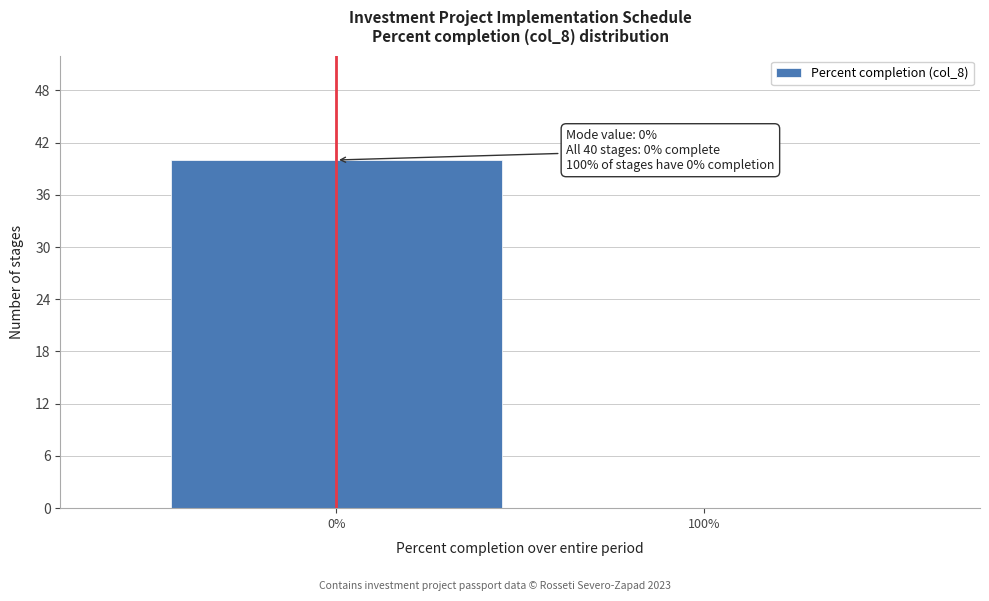

Reading left to right, extract all data points from this chart.

0%=40	100%=0